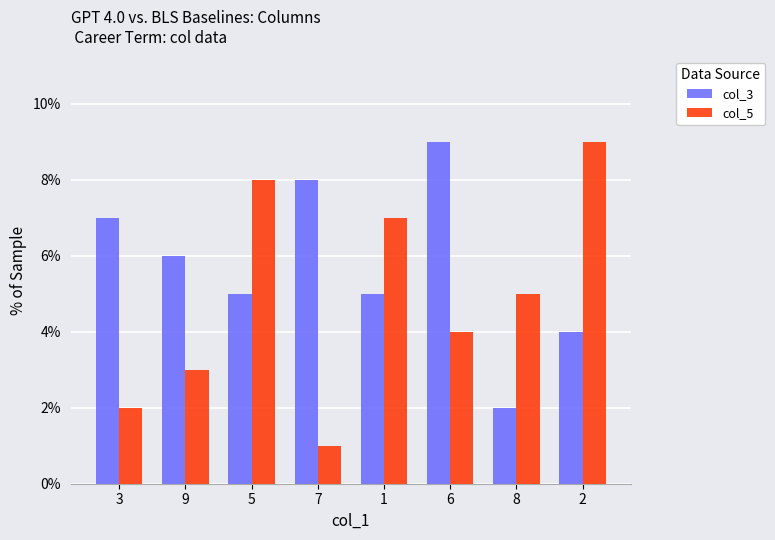

At which label does col_5 first exceed 5?

5